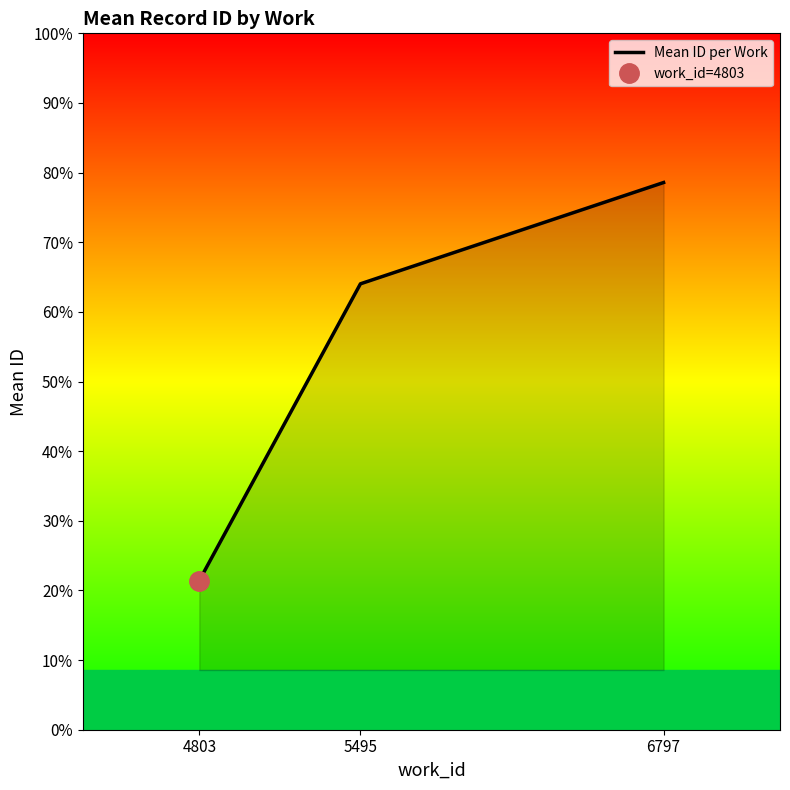

Rank the categories by value from lowest to highest.

4803, 5495, 6797